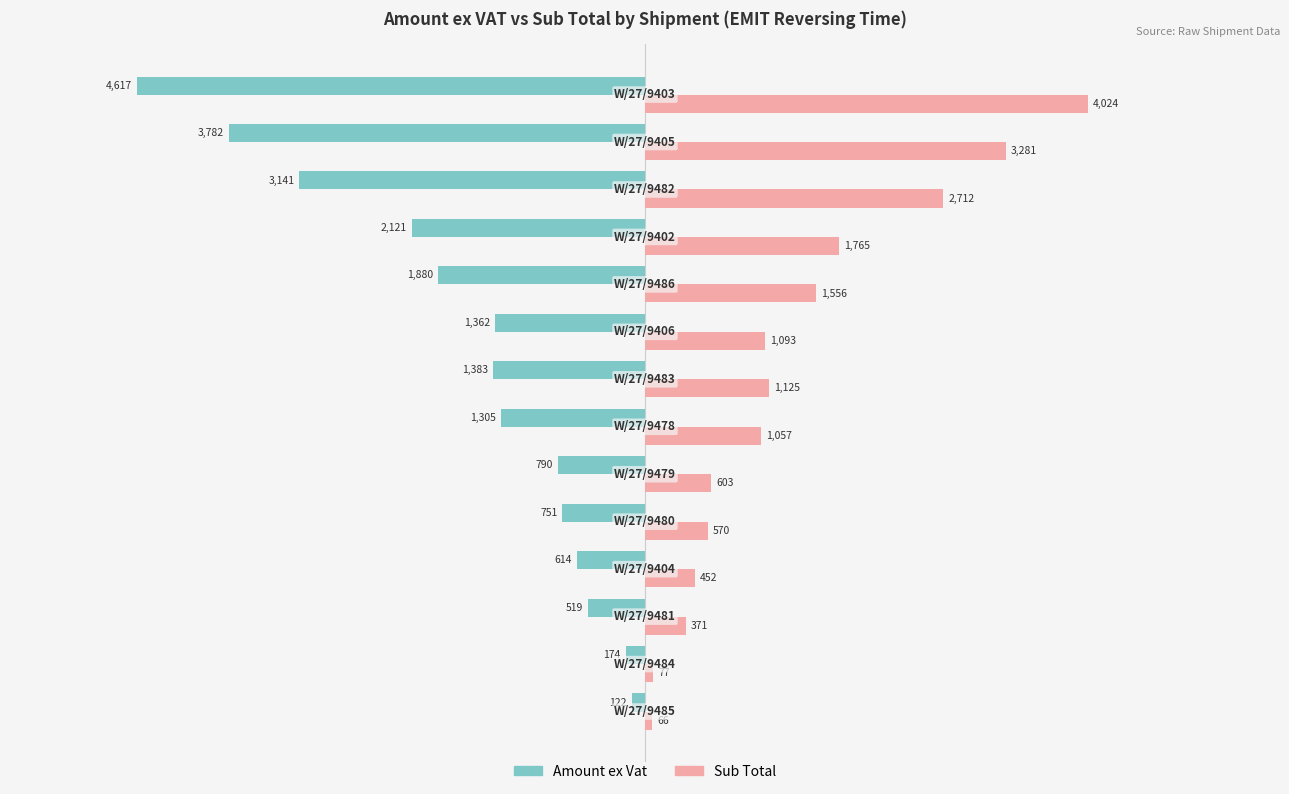

What is the difference between the maximum and minimum values in the Amount ex Vat series?

4495.3